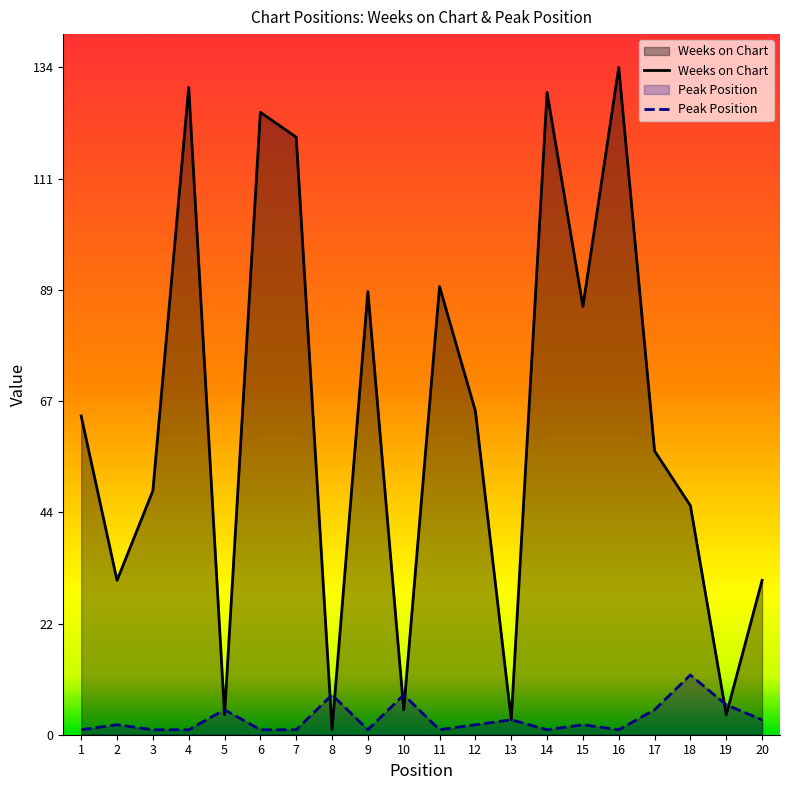

What is the total value across all series at 18?

58